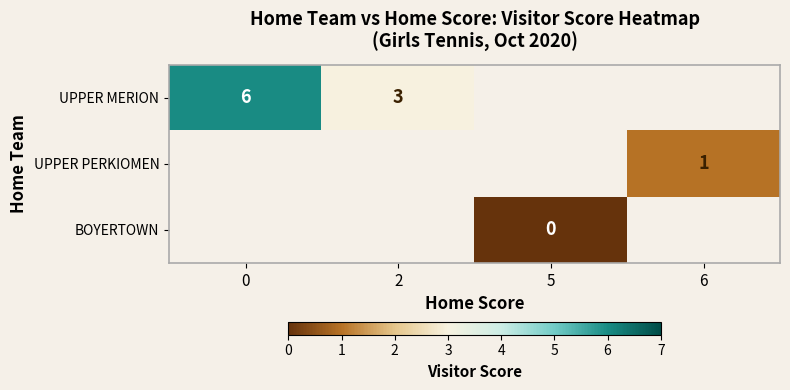

True or false: UPPER MERION has a value of 3 at 2.

True